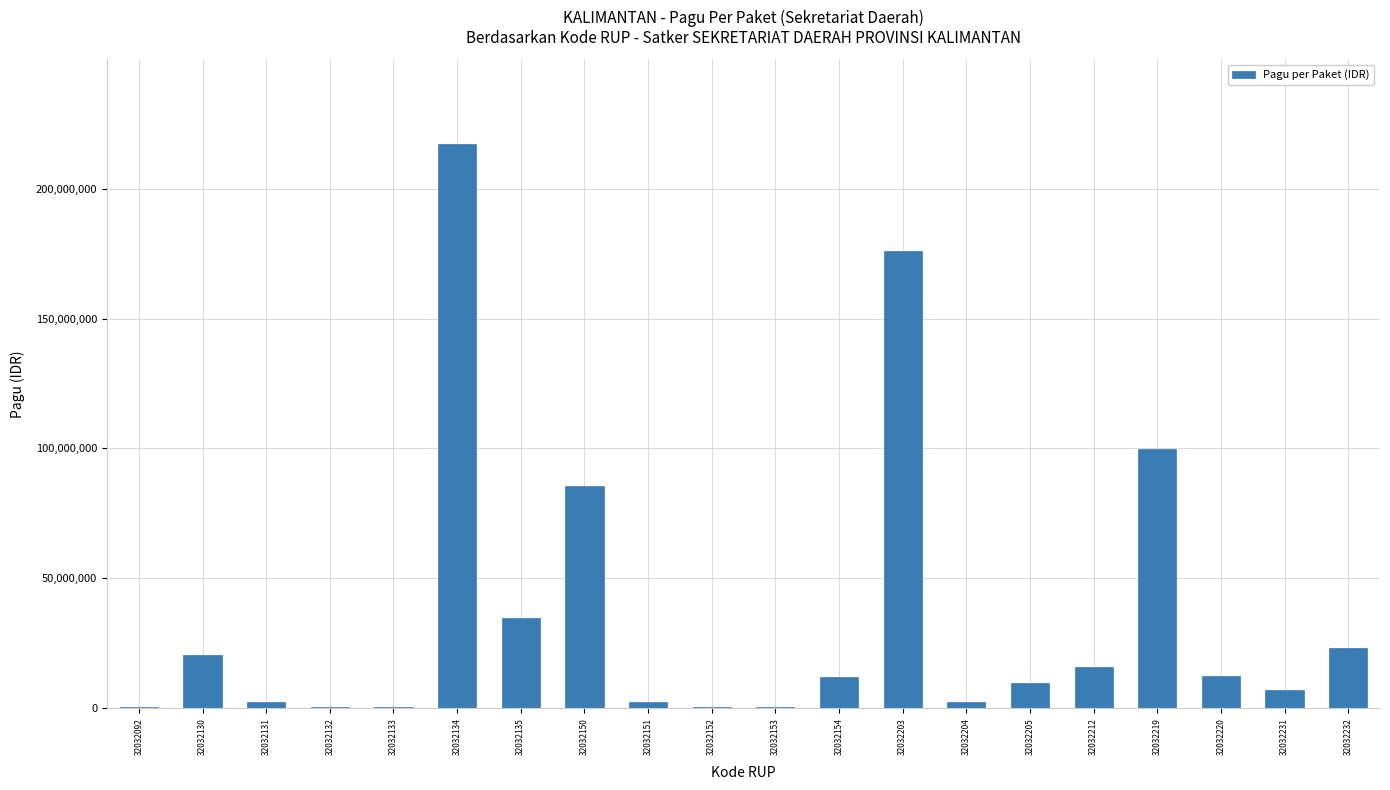

What is the greatest value displayed?

217200000